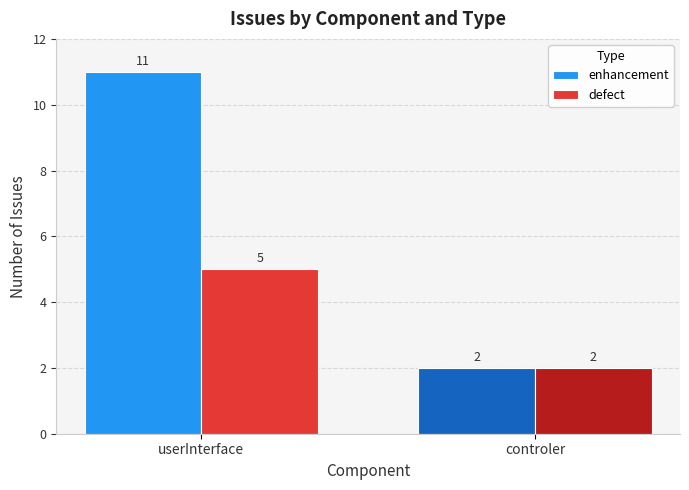

What position from the left is controler?

2